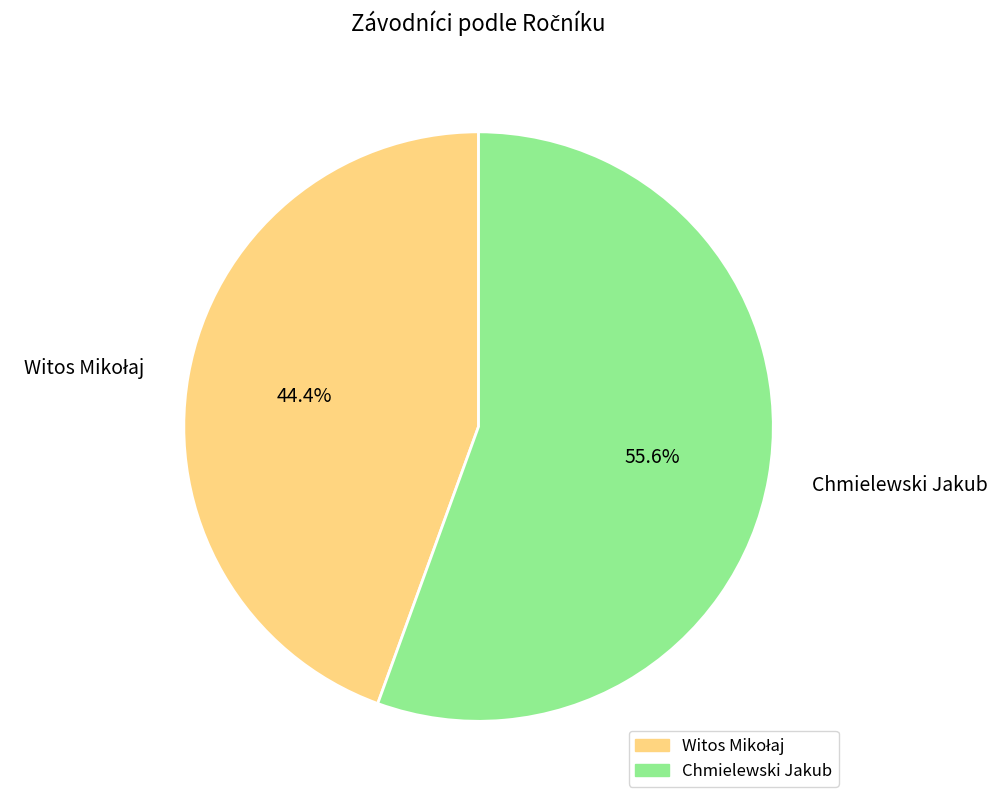

Does any single category account for the majority?

Yes